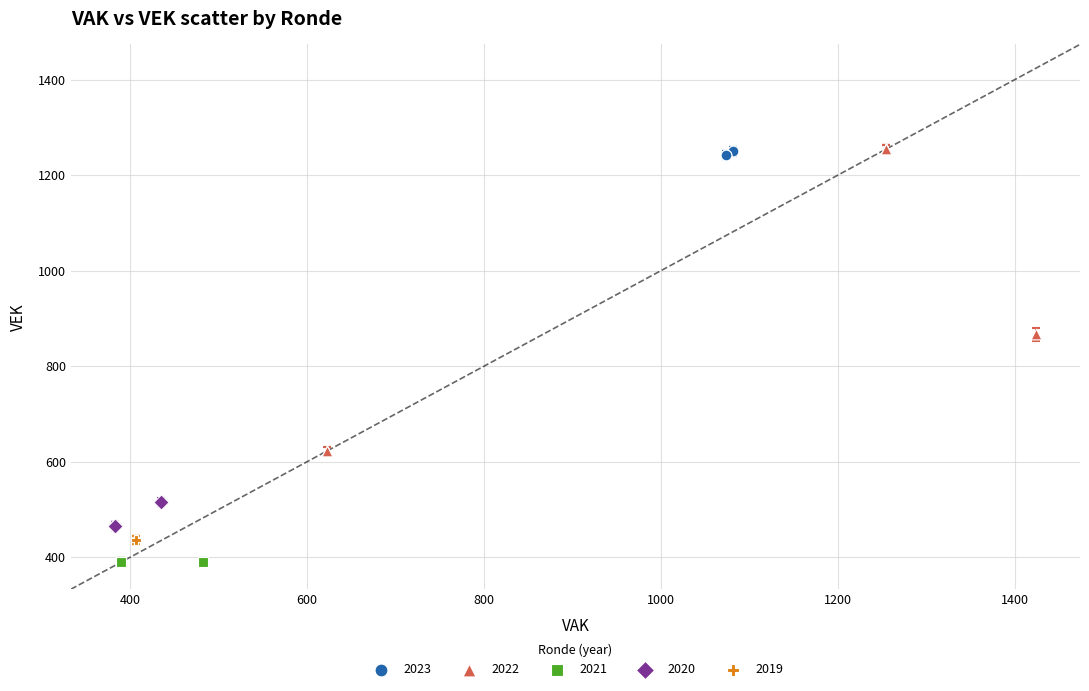

Which series reaches the minimum Y coordinate?

2021